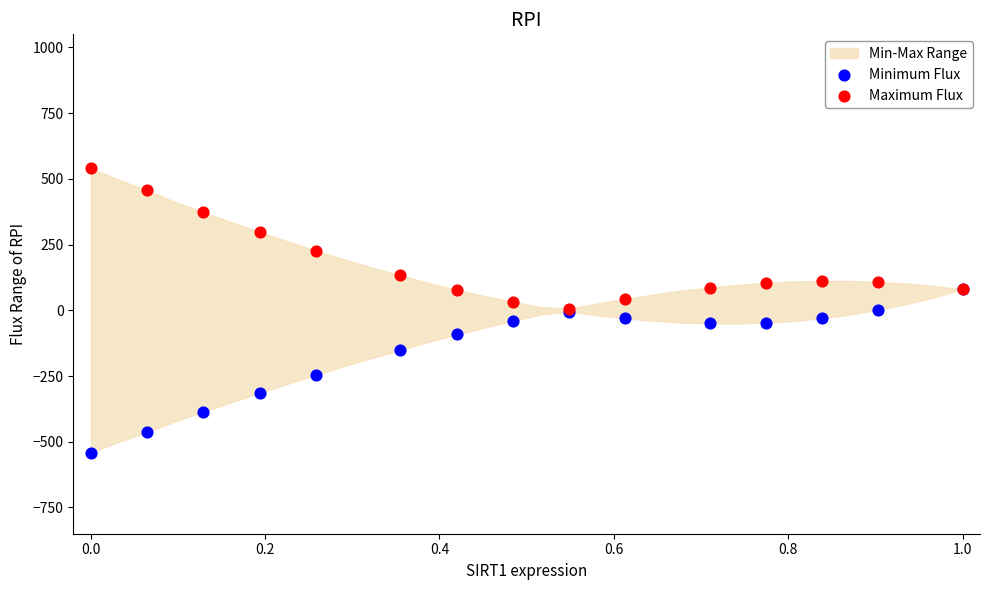

In the Maximum Flux series, what Y value is closest to 273?

297.9